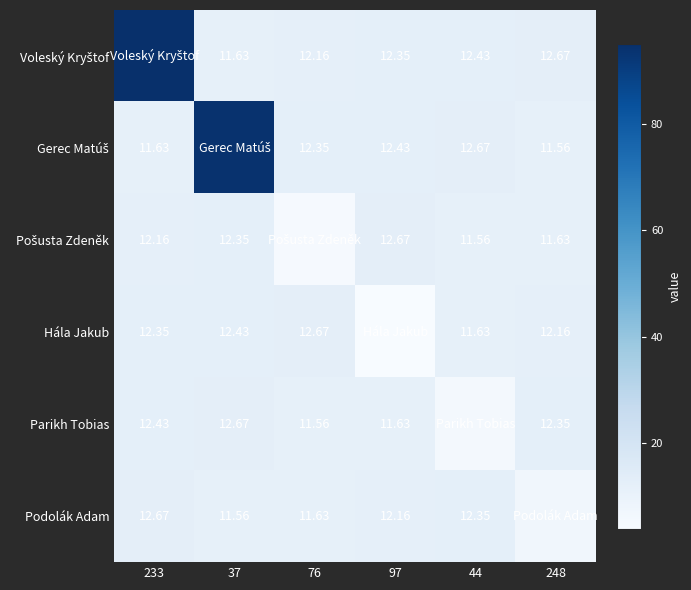

Where does the Parikh Tobias series first go above 12?

233